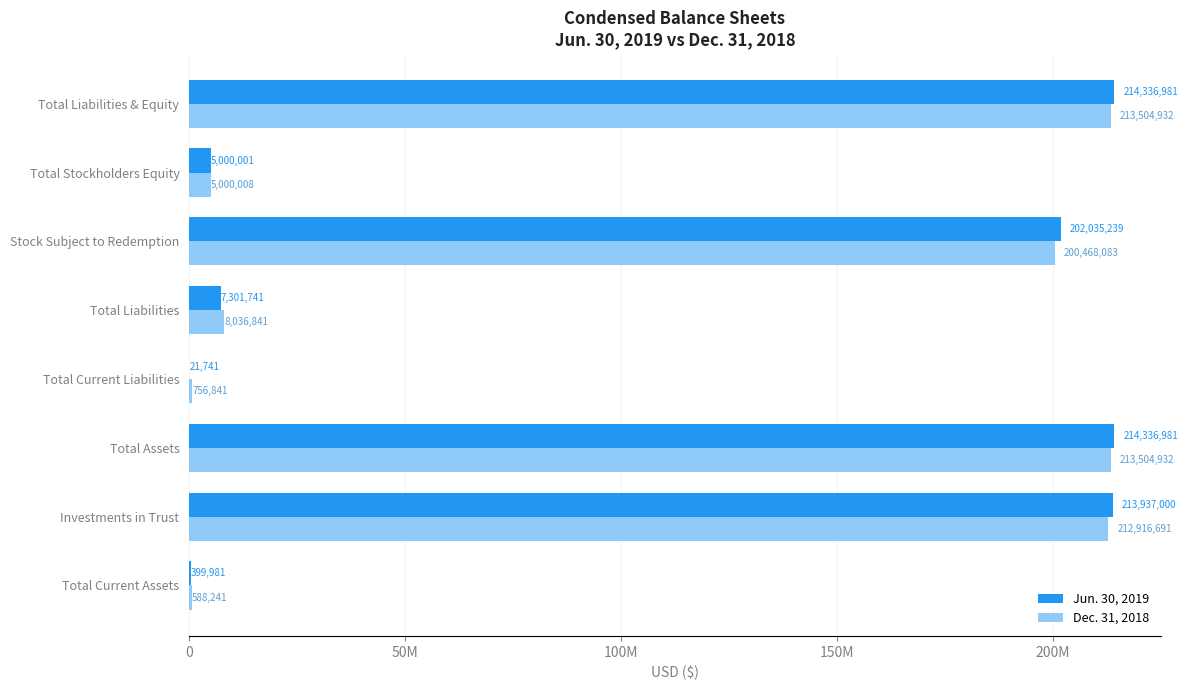

At which label is Jun. 30, 2019 closest to 107179361?

Stock Subject to Redemption